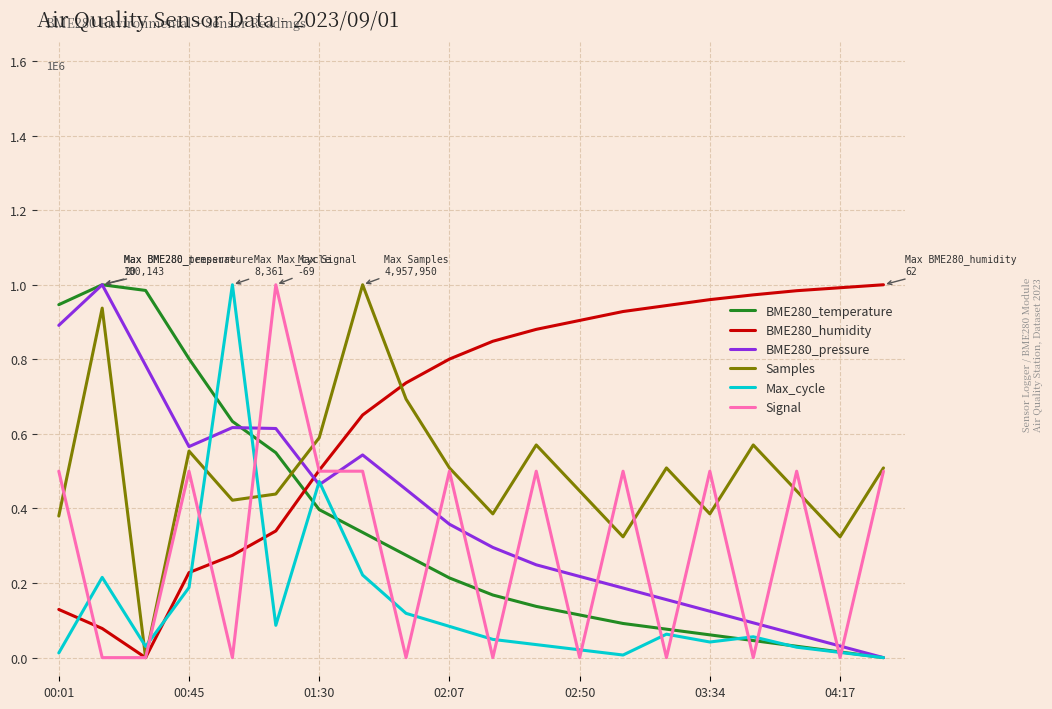

Is this an area chart (filled region under the line)?

No